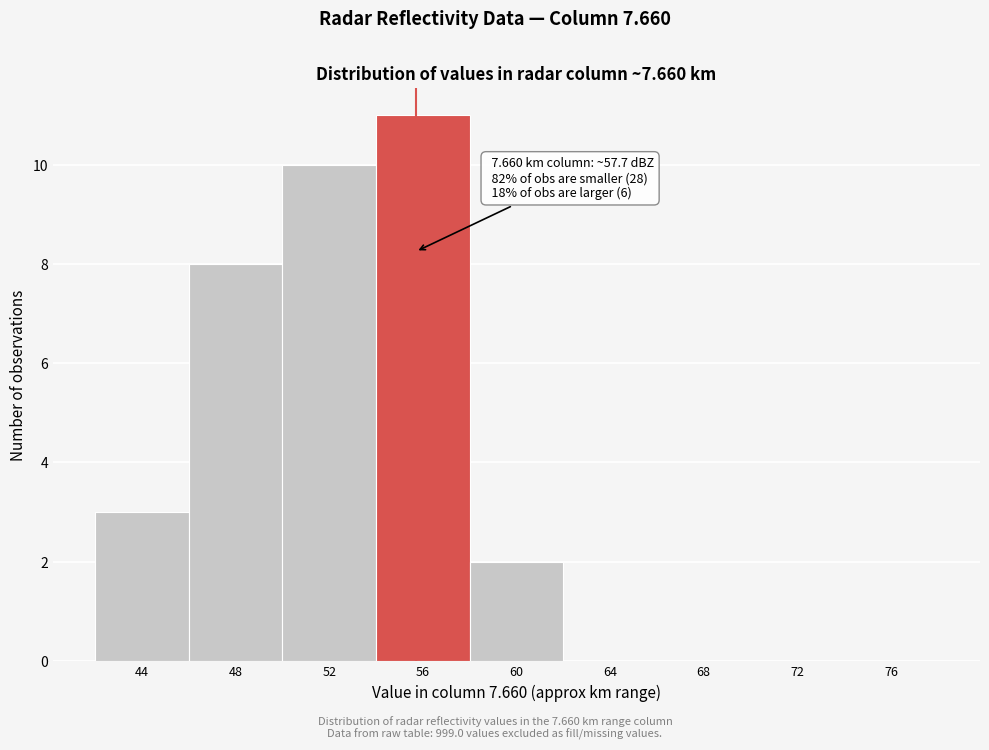

Reading right to left, extract all data points from this chart.

76=0	72=0	68=0	64=0	60=2	56=11	52=10	48=8	44=3